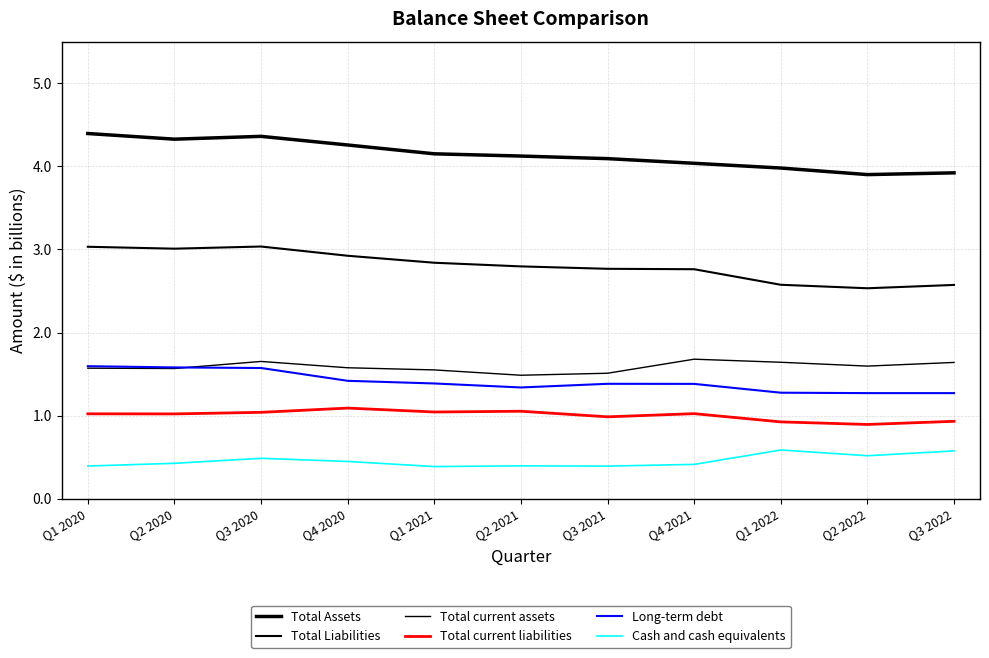

Which series changed the most between Q1 2020 and Q1 2021?

Total Assets